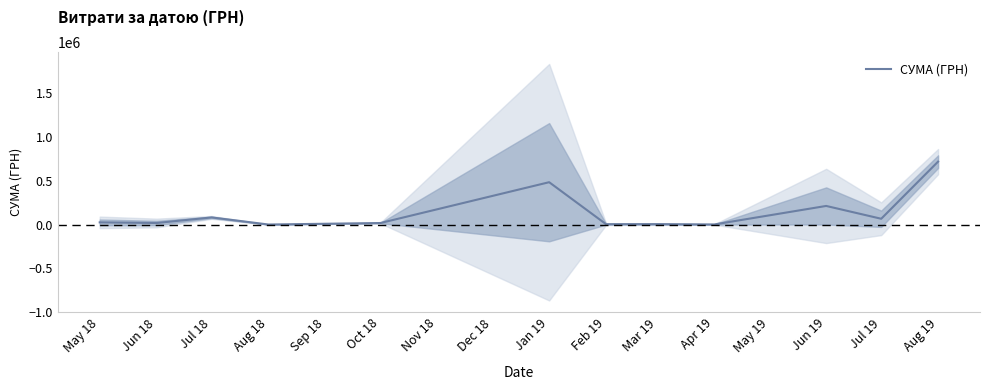

How many lines are shown in the chart?

1